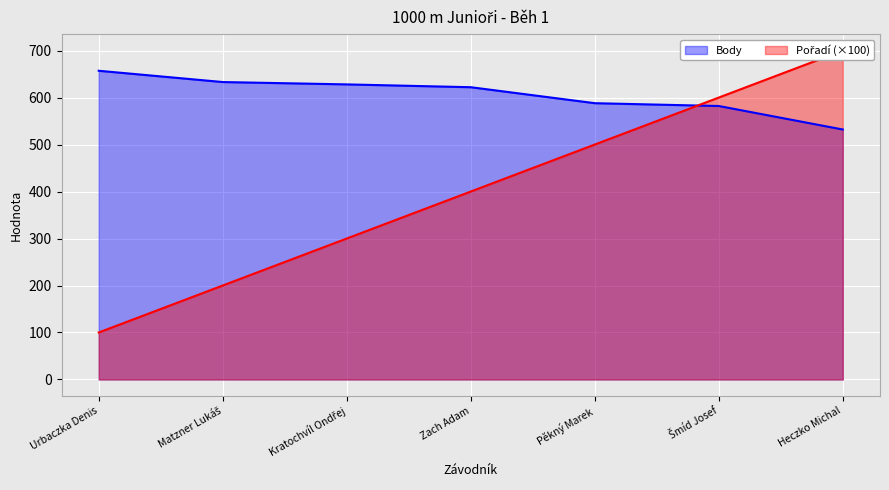

At Heczko Michal, list the series in order from smallest to largest.

Body, Pořadí